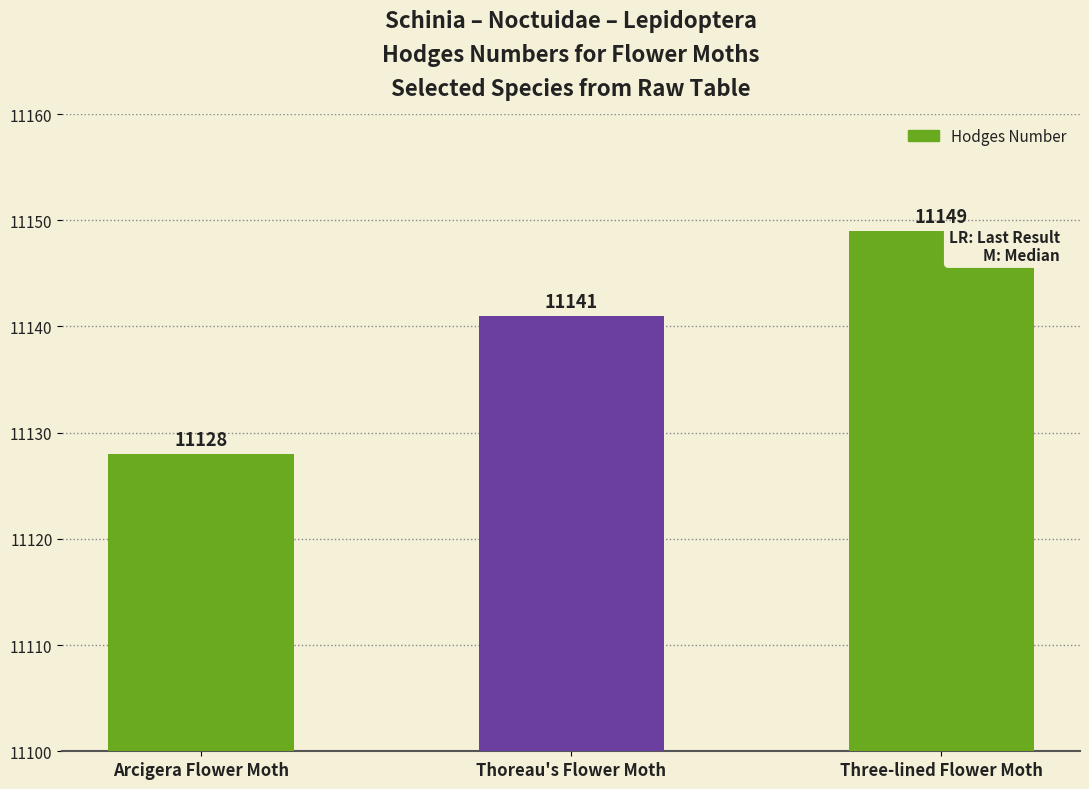

The value at Arcigera Flower Moth is 17834. True or false?

False